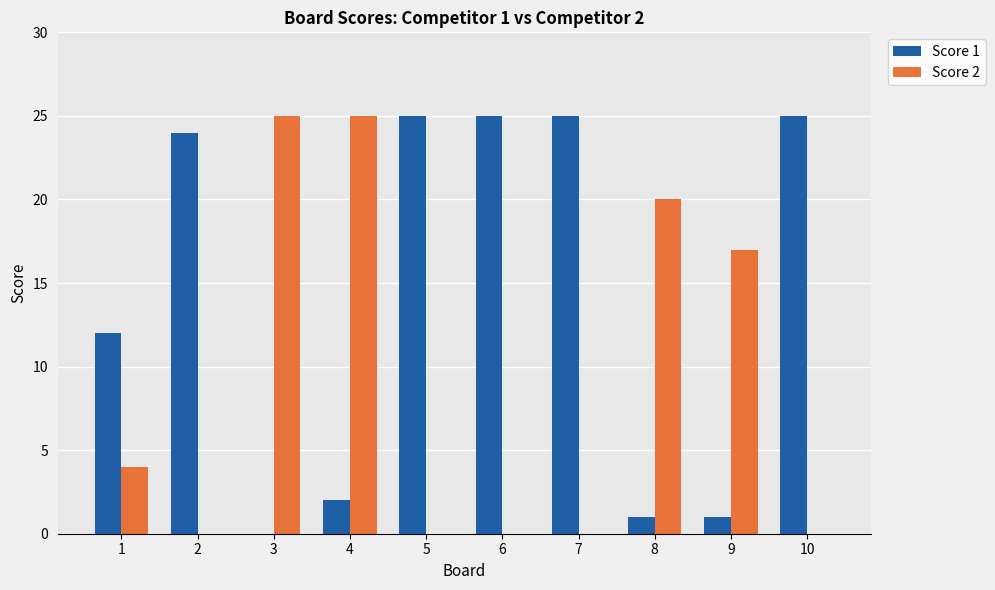

Which series changed the most between 1 and 6?

Score 1